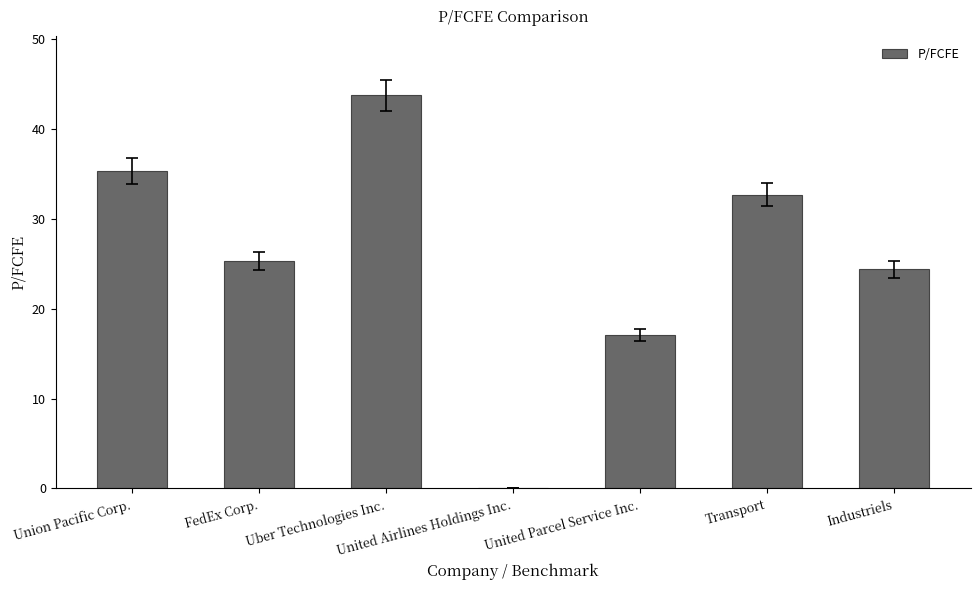

Which has a higher value, Industriels or Transport?

Transport